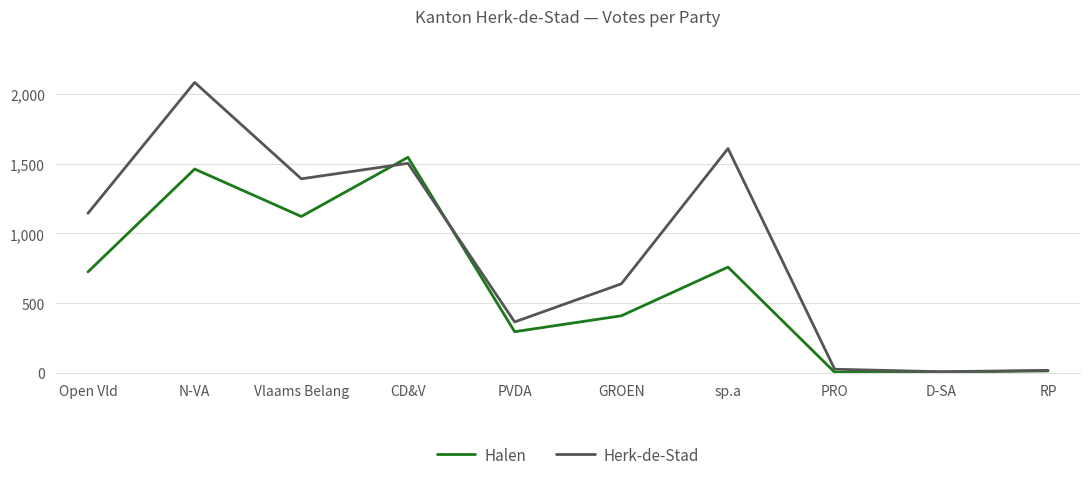

Is it true that Halen equals 725 at Open Vld?

True